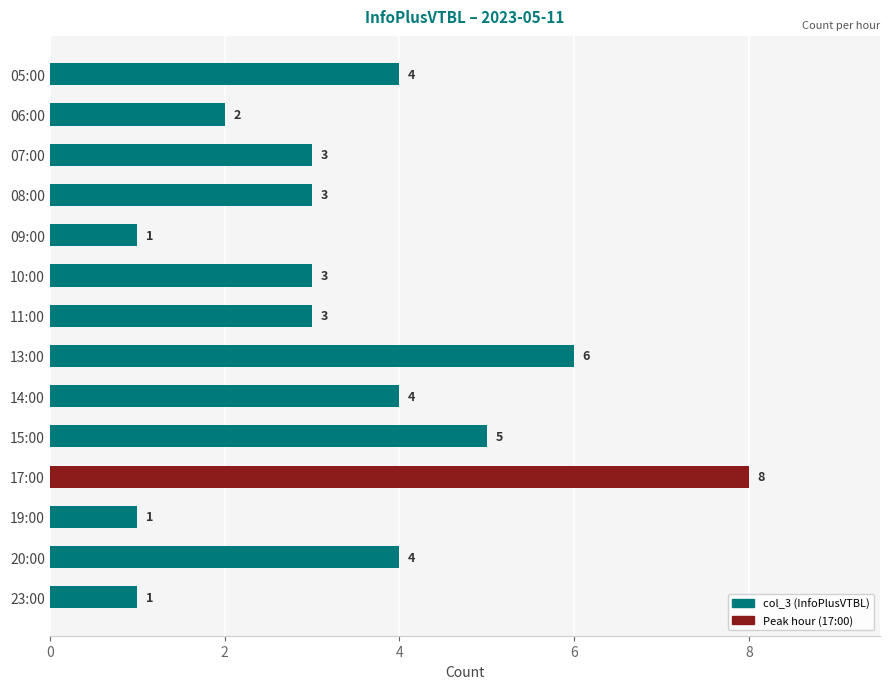

What is the difference between the maximum and minimum values?

7